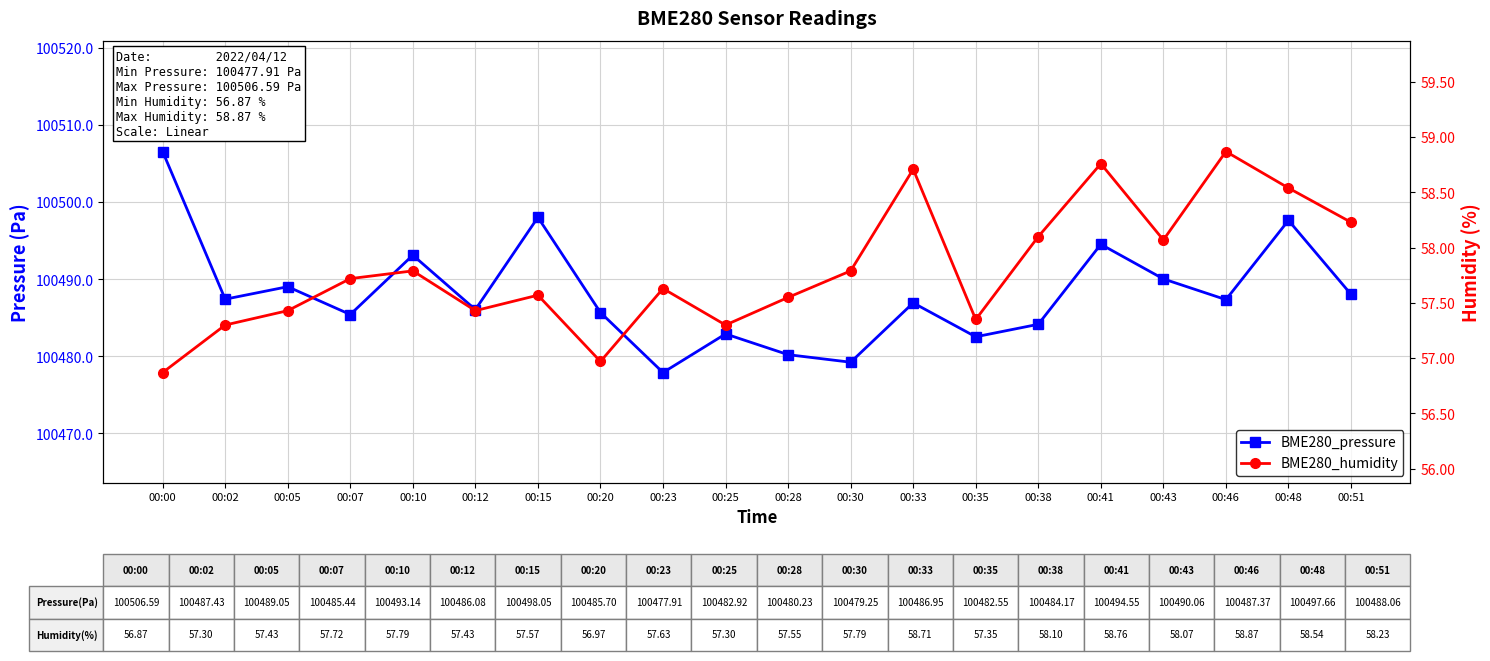

At how many categories does at least one series exceed 76778?

20